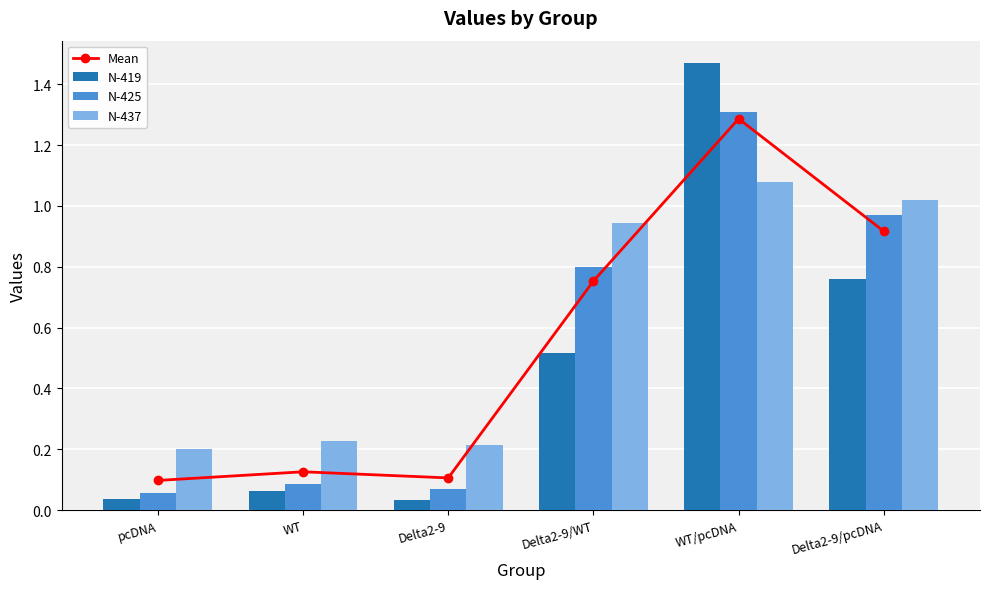

What is the label of the 6th bar from the left?

Delta2-9/pcDNA